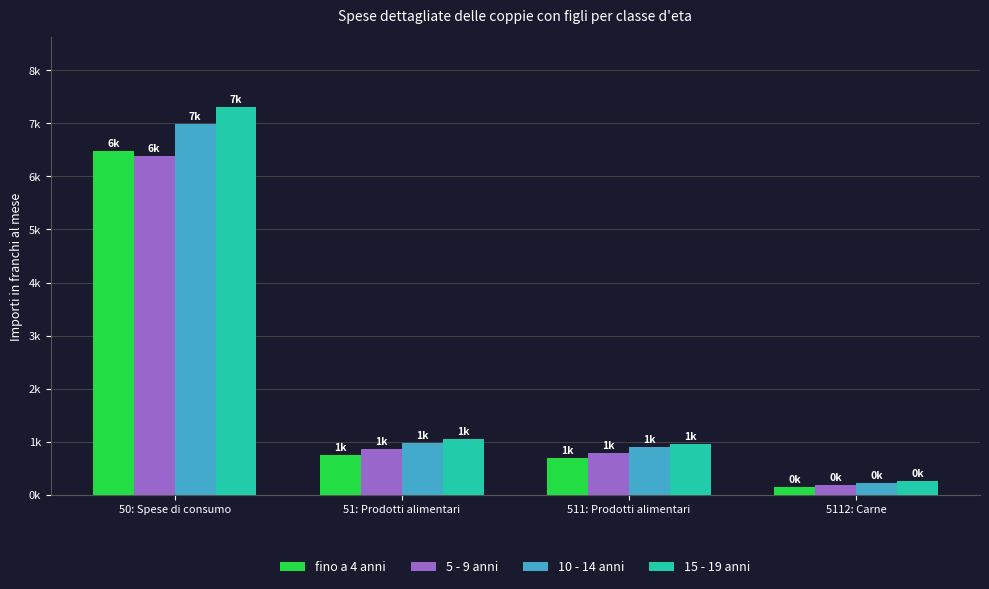

At 51: Prodotti alimentari, list the series in order from largest to smallest.

15 - 19 anni, 10 - 14 anni, 5 - 9 anni, fino a 4 anni